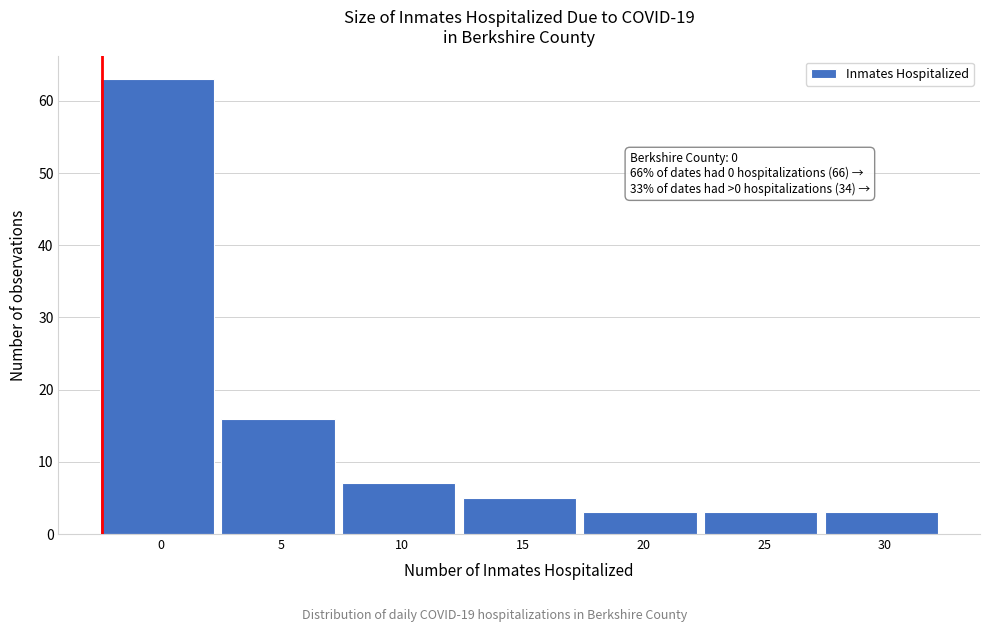

Reading left to right, transcribe all the data shown in this chart.

63	16	7	5	3	3	3